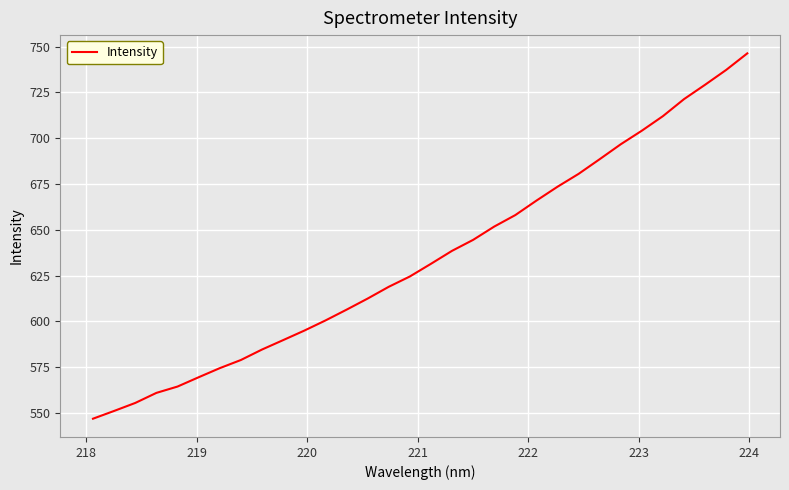

What is the smallest value displayed?

546.9